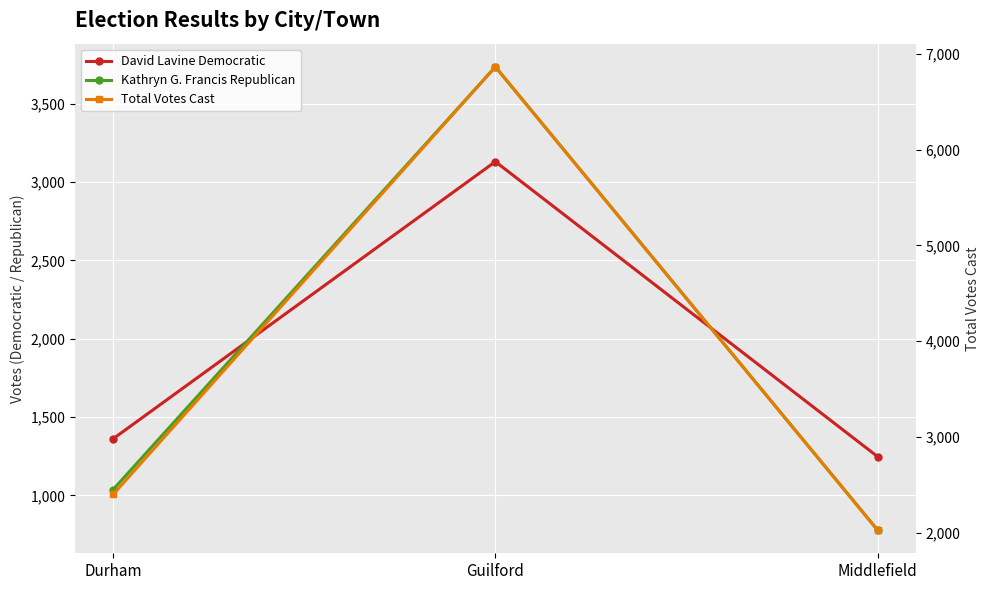

At which category is the sum across all series the highest?

Guilford